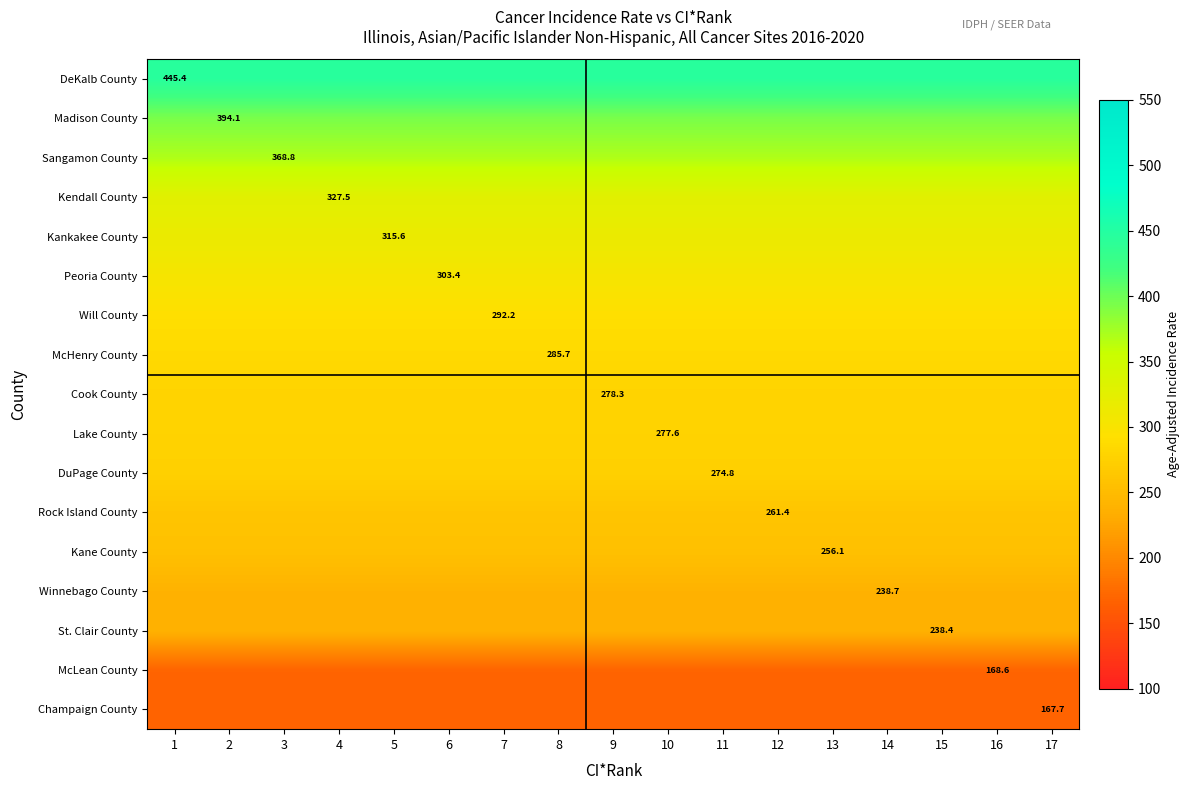

The value of Rock Island County at 3 is 261.4. True or false?

True